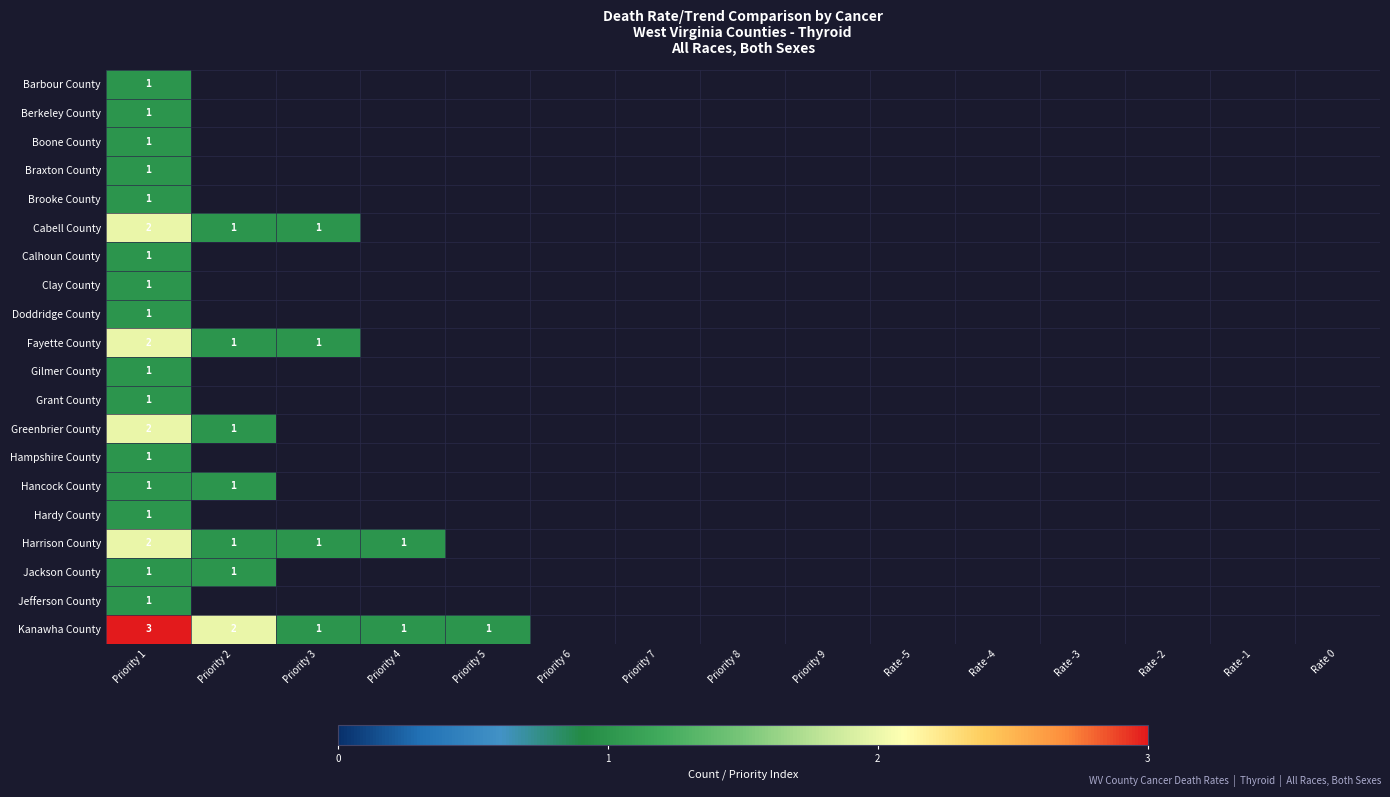

The Kanawha County series shows 1 at Priority 3. True or false?

True